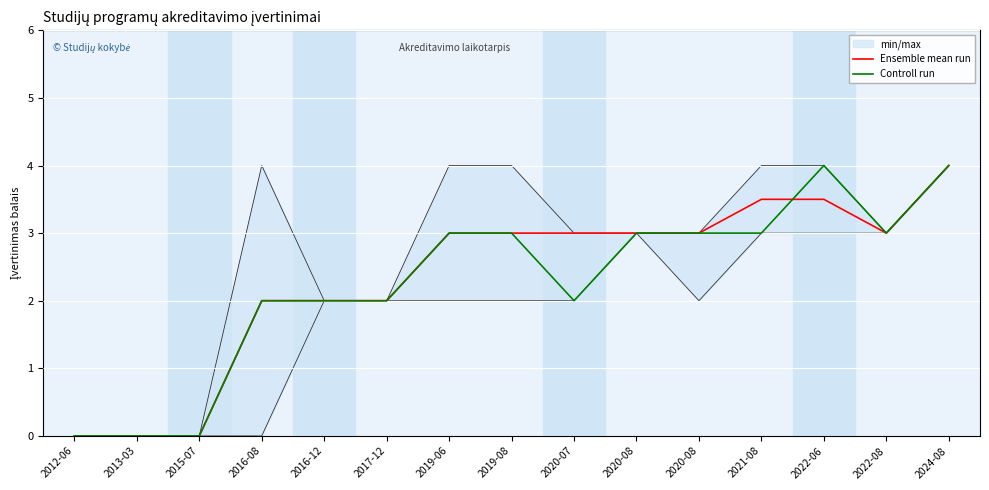

Rank the series at 2013-03 from highest to lowest value.

Ensemble mean run, Controll run